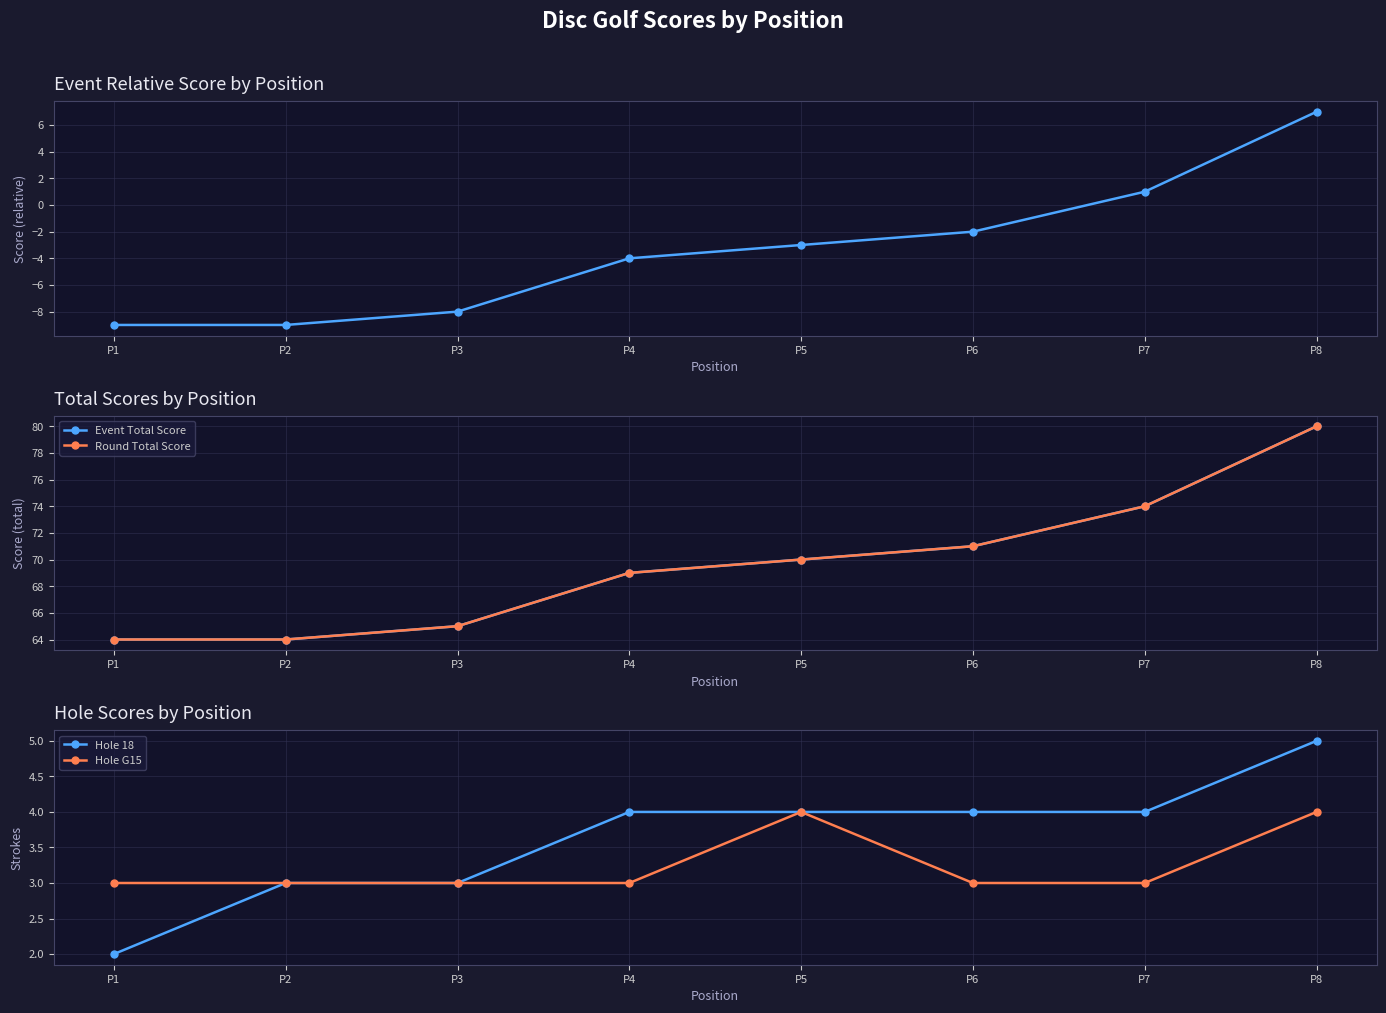

In Hole G15, how many points are higher than both neighbors (excluding endpoints)?

1